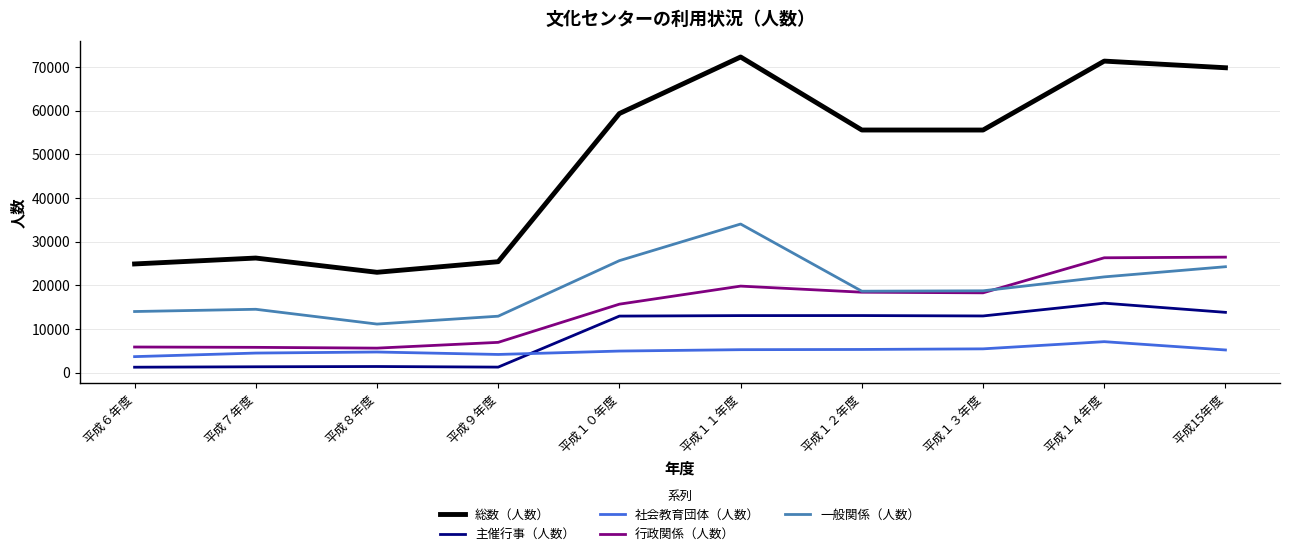

The 行政関係（人数） series shows 18310 at 平成１３年度. True or false?

True